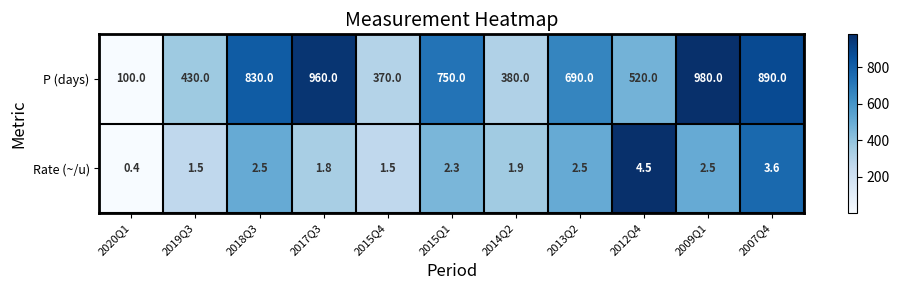

What is the difference between the maximum and minimum values in the Rate (~/u) series?

4.1